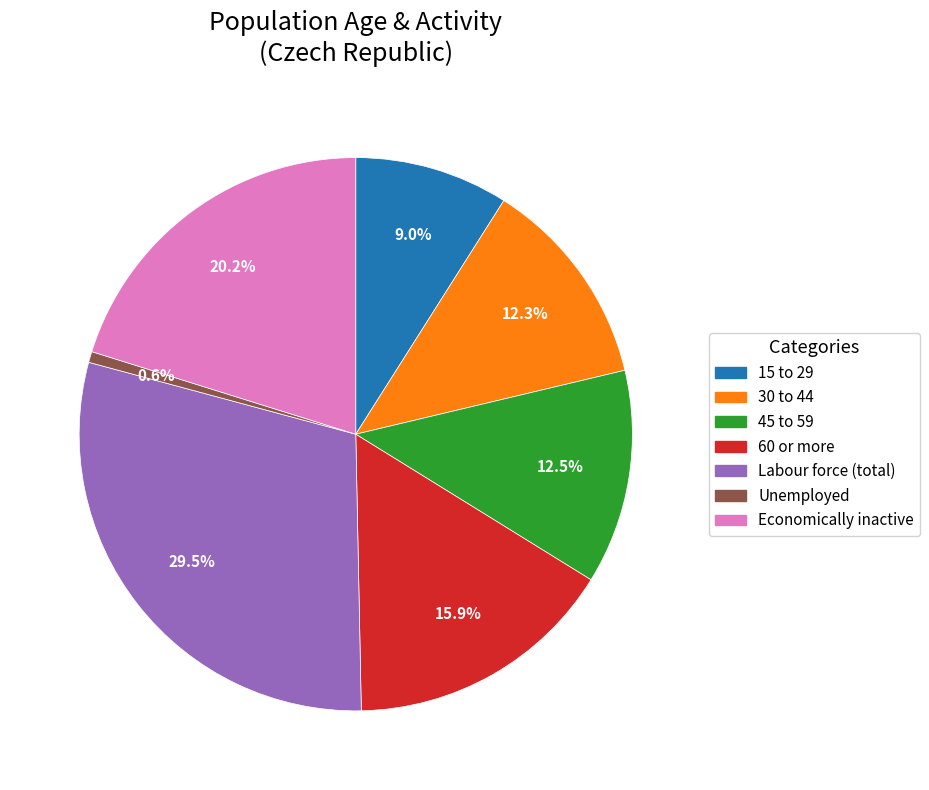

Is there a majority slice in this chart?

No